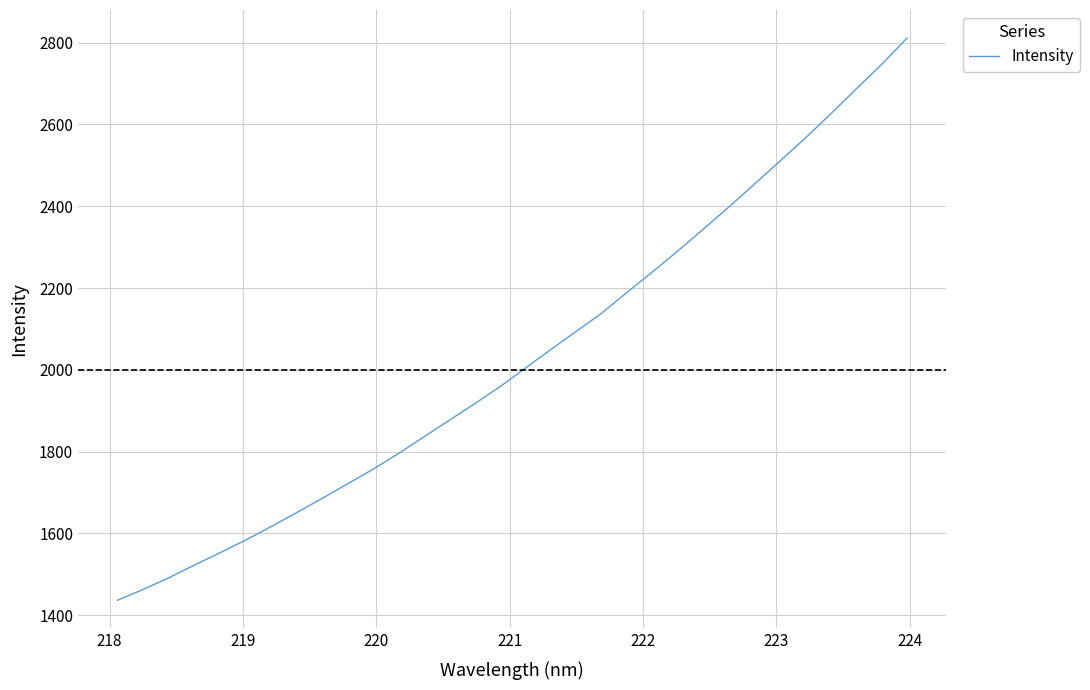

What is the difference between the maximum and minimum values?

1374.6